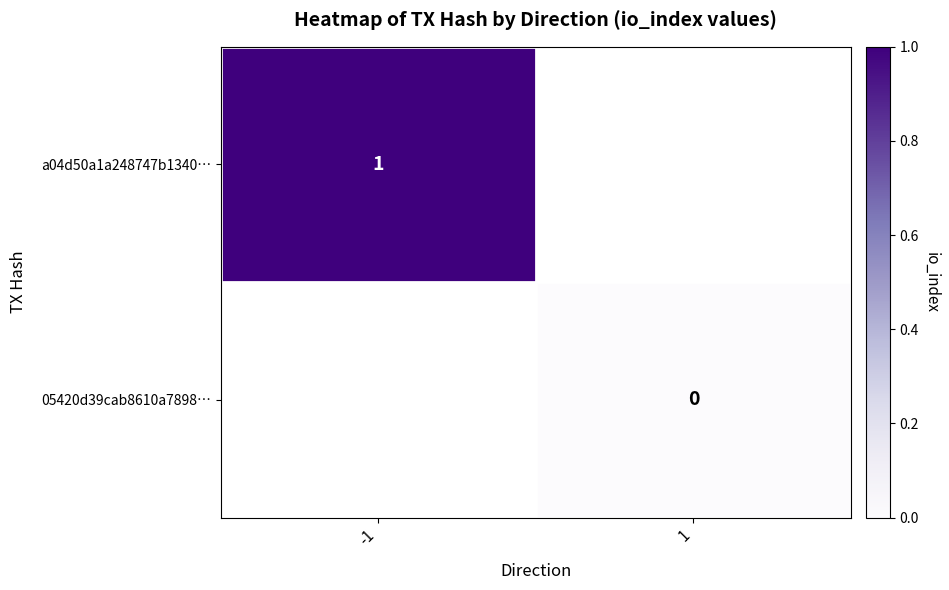

Rank the series at -1 from highest to lowest value.

a04d50a1a248747b1340…, 05420d39cab8610a7898…